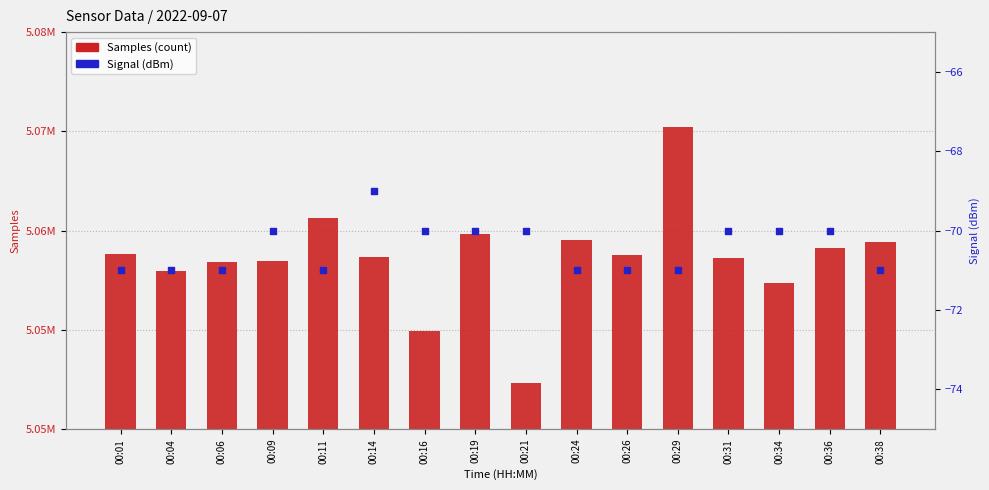

Which series has the largest Y range (max minus min)?

Samples (count)